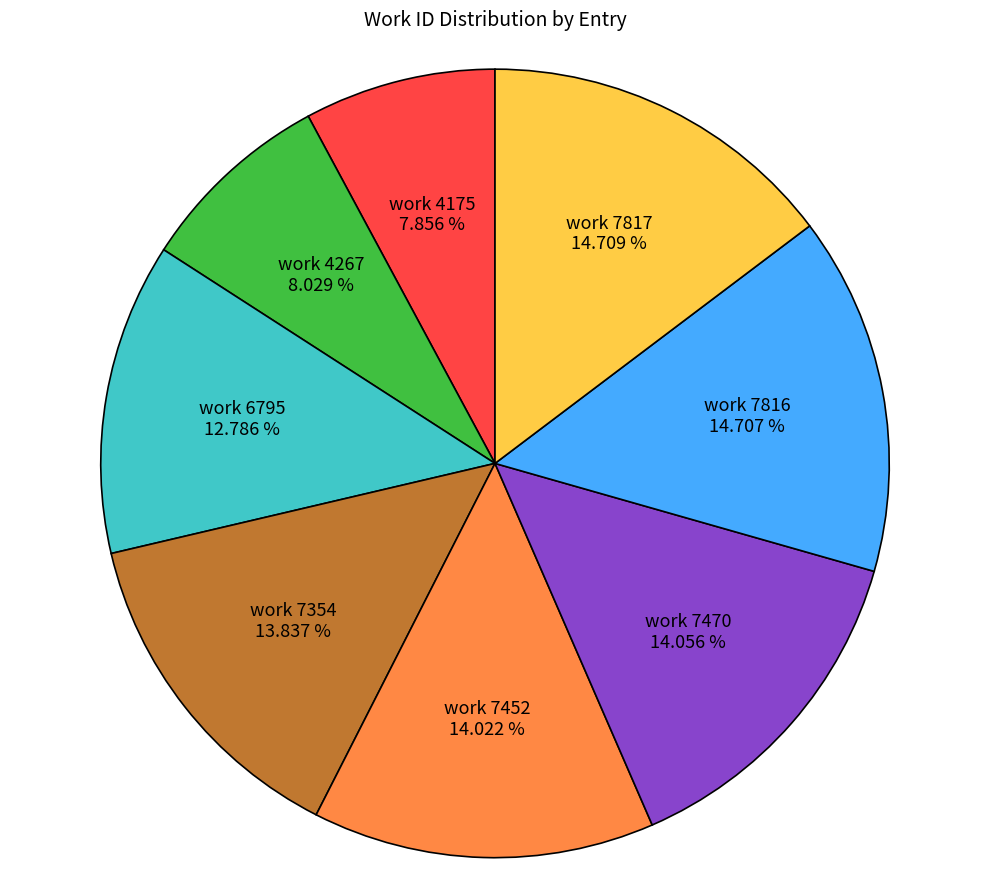

The work 7816 slice represents 26% of the pie. True or false?

False